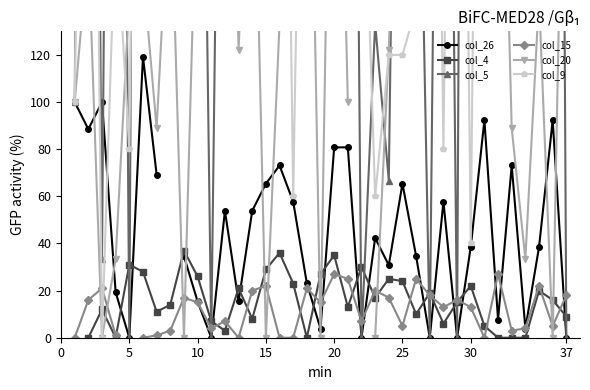

How many values in col_26 are above zero?

30